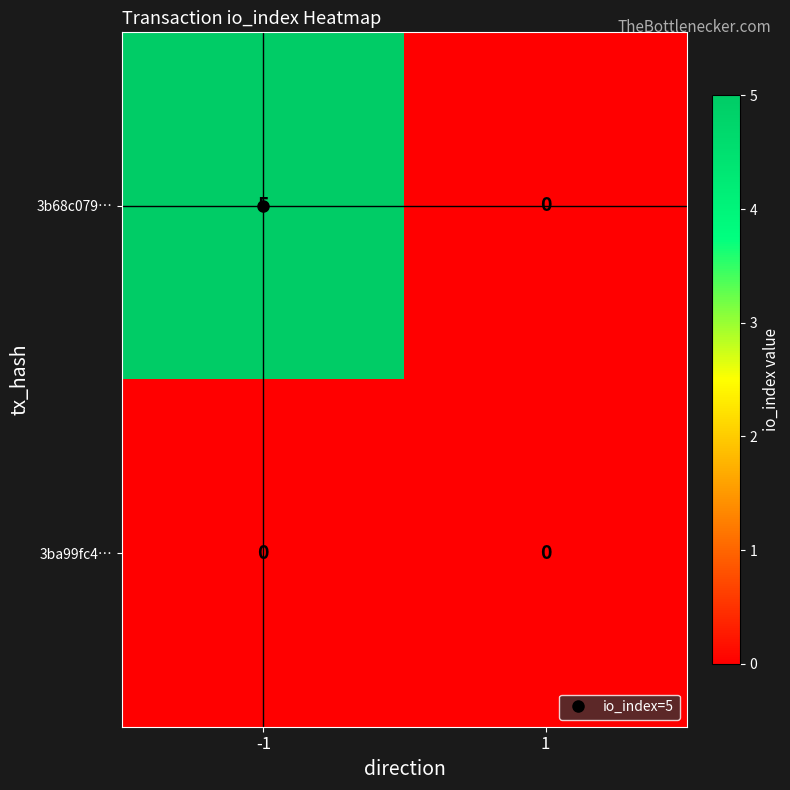

Rank the series at -1 from lowest to highest value.

3ba99fc4…, 3b68c079…